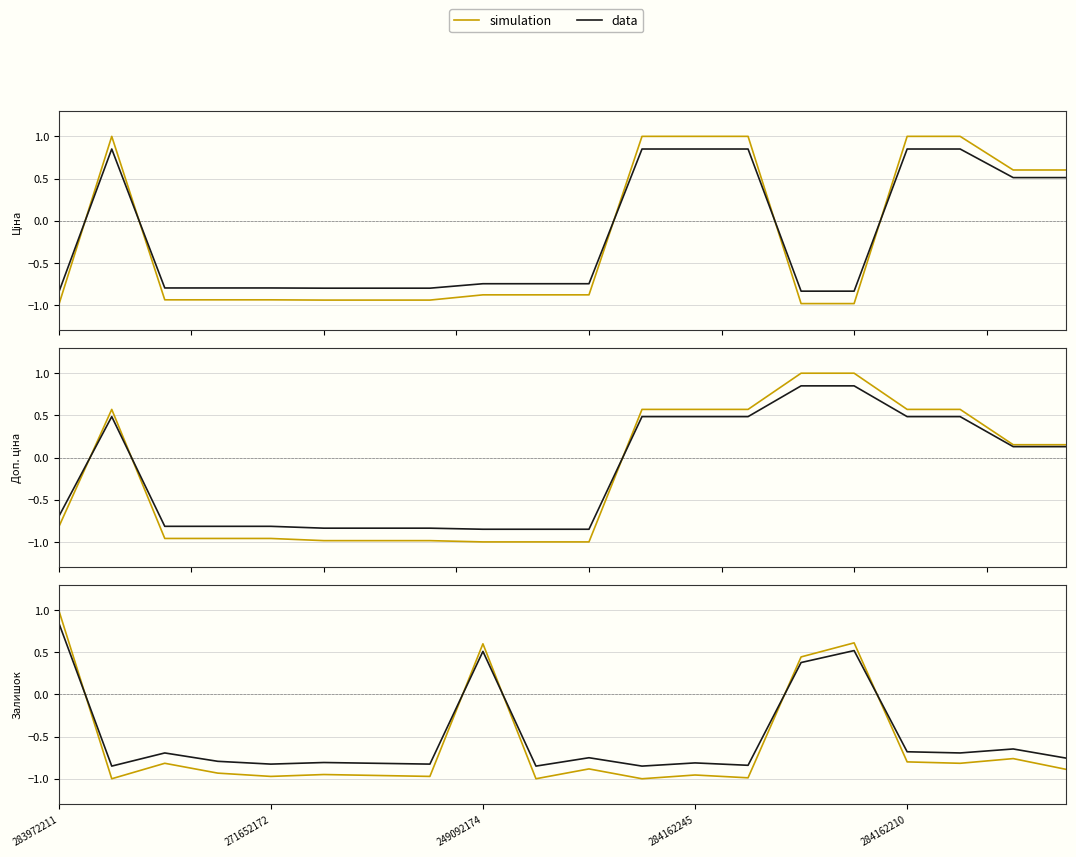

What are all the series names shown in the legend?

simulation, data